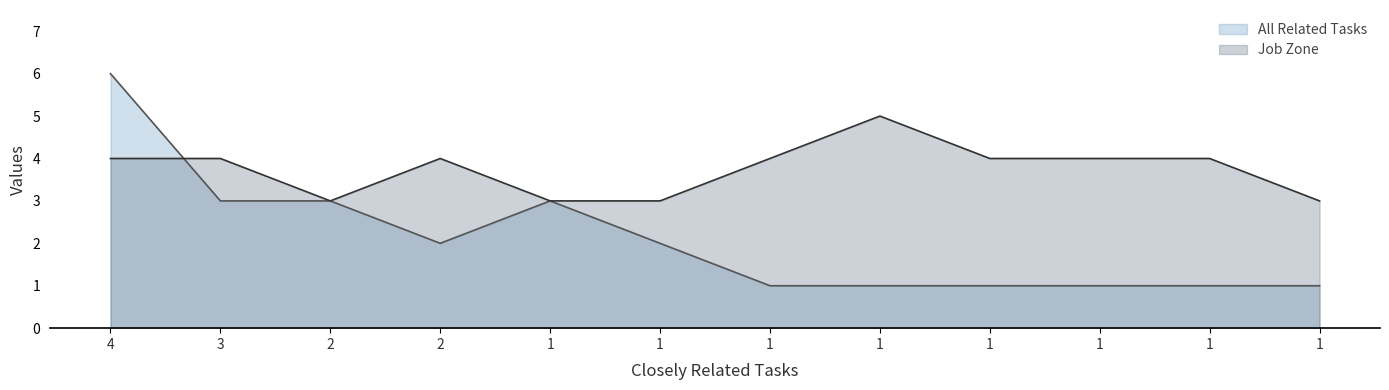

How many distinct data groups are displayed?

2